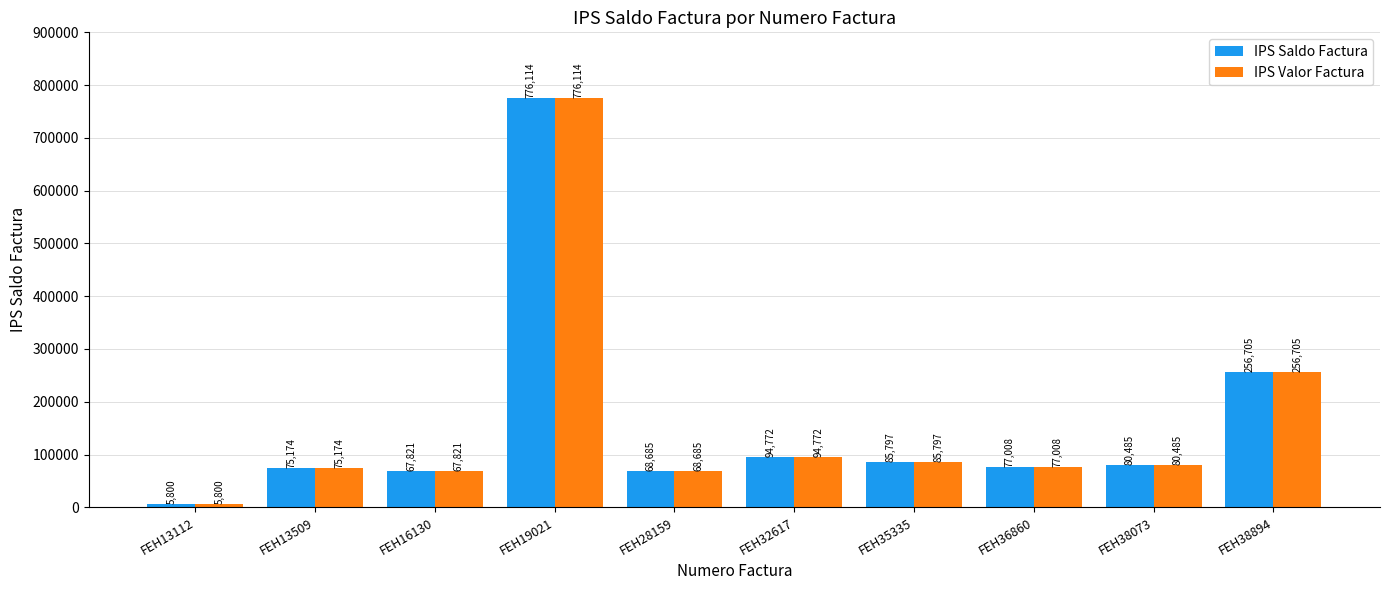

What is the total value across all series at FEH38894?

513410